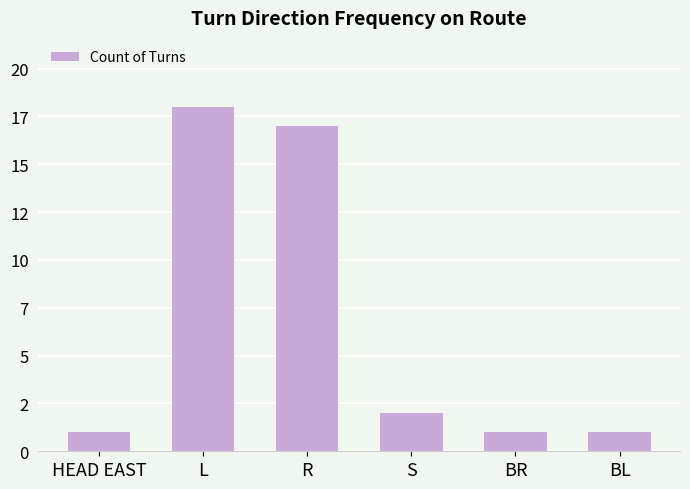

What position from the left is BL?

6